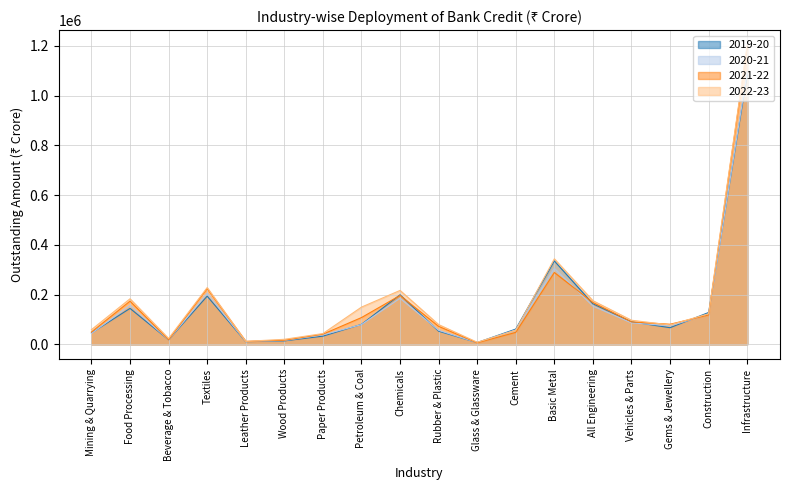

Where is 2019-20 nearest to the value 545236?

Basic Metal